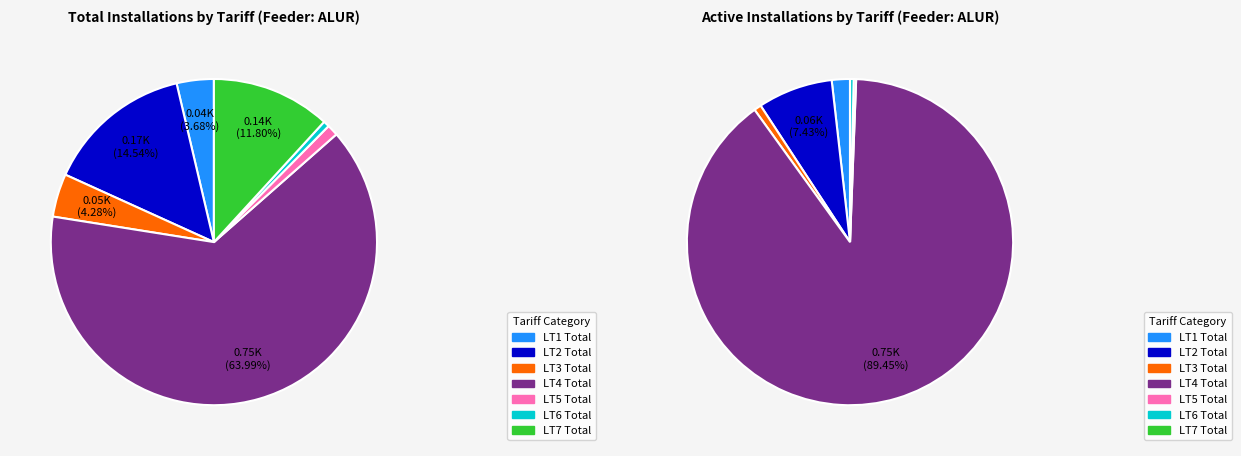

Combined, what portion of the pie is LT4 Total and LT2 Total?

78.5%